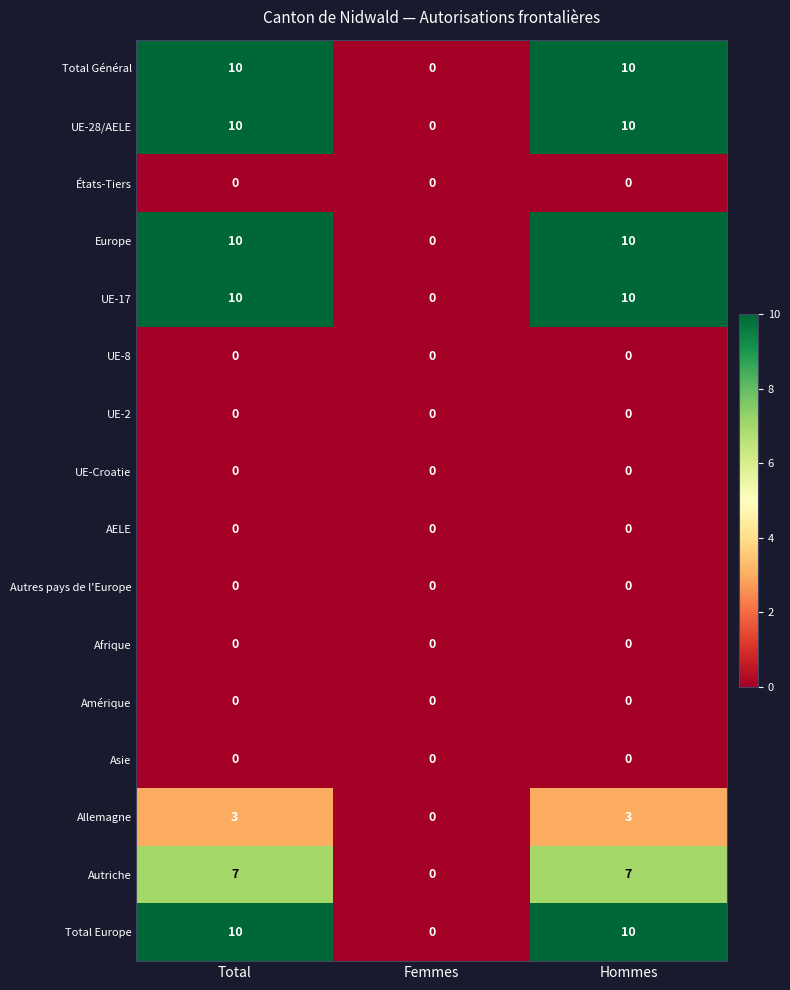

What is the maximum value shown in the chart?

10